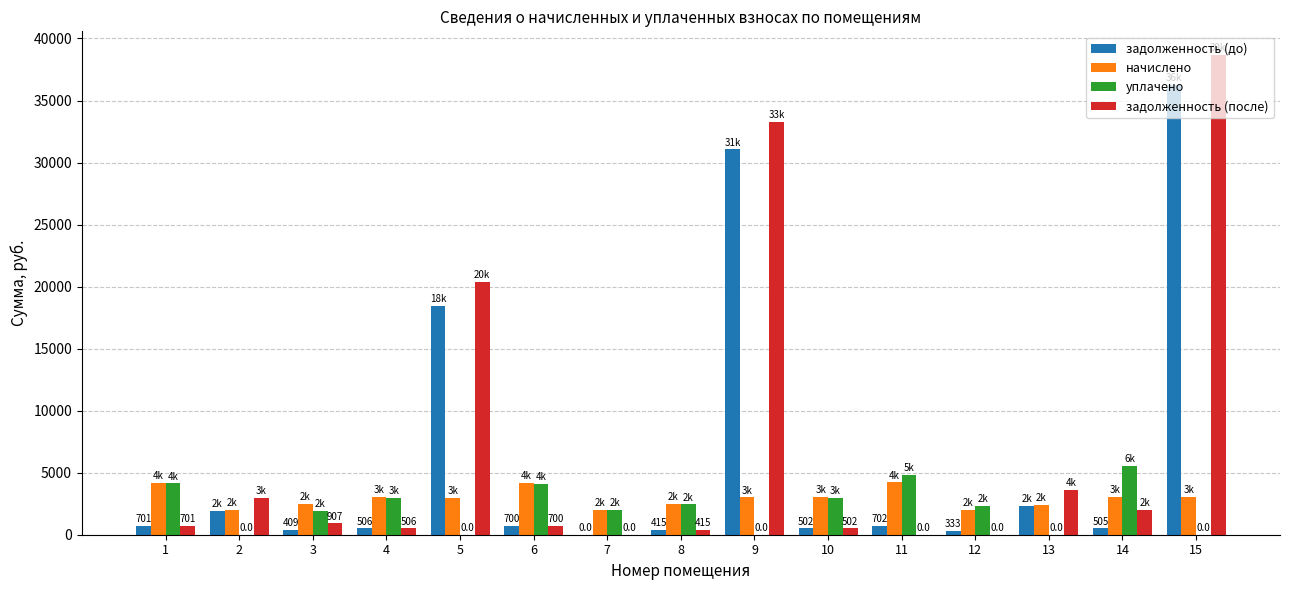

At which category is the sum across all series the highest?

15